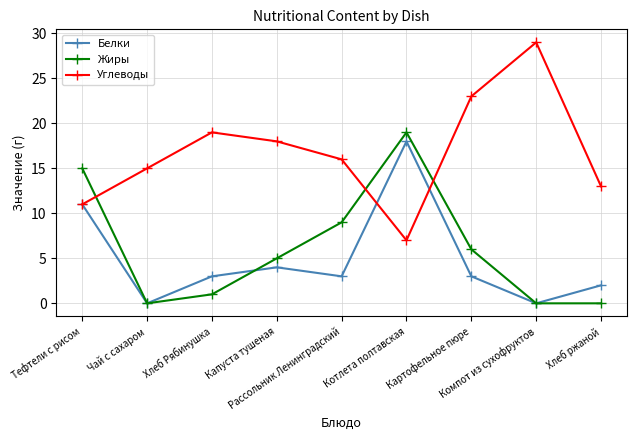

What is the total value across all series at Рассольник Ленинградский?

28